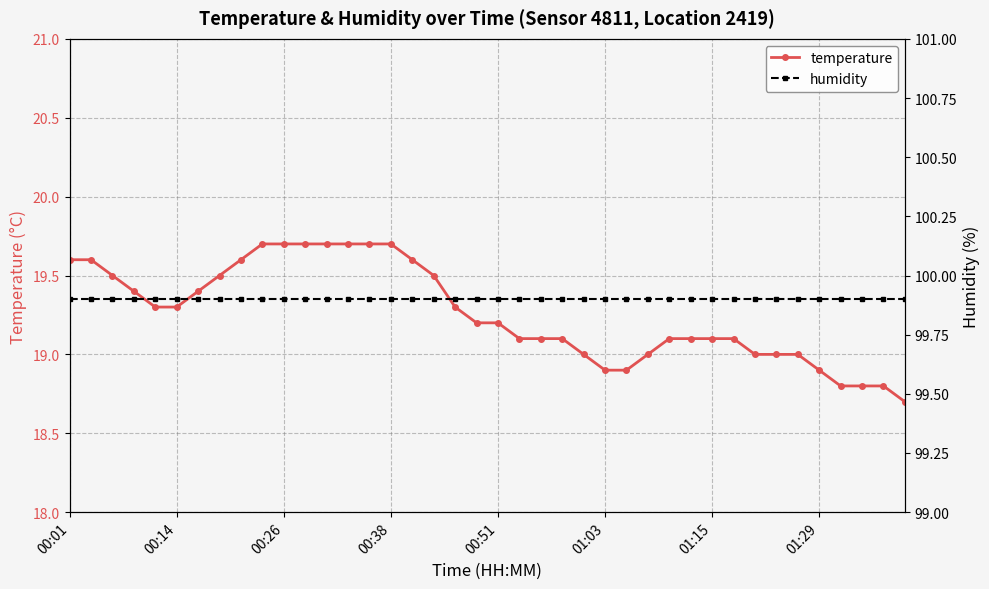

What is the highest value of the temperature series?

19.7